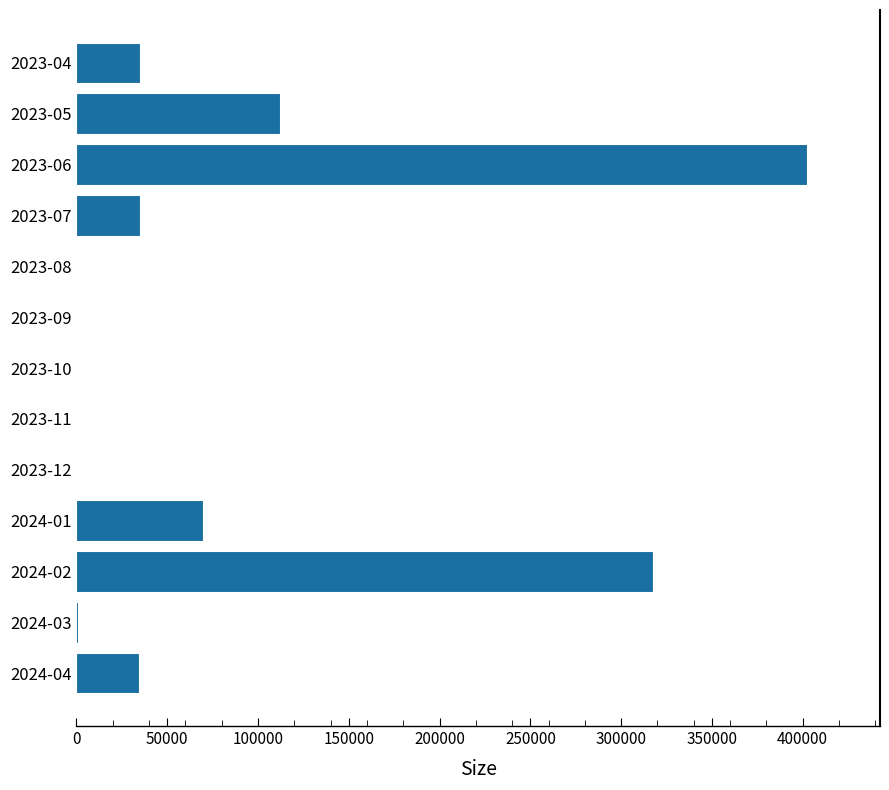

Is it true that the value at 2023-05 is 188804?

False